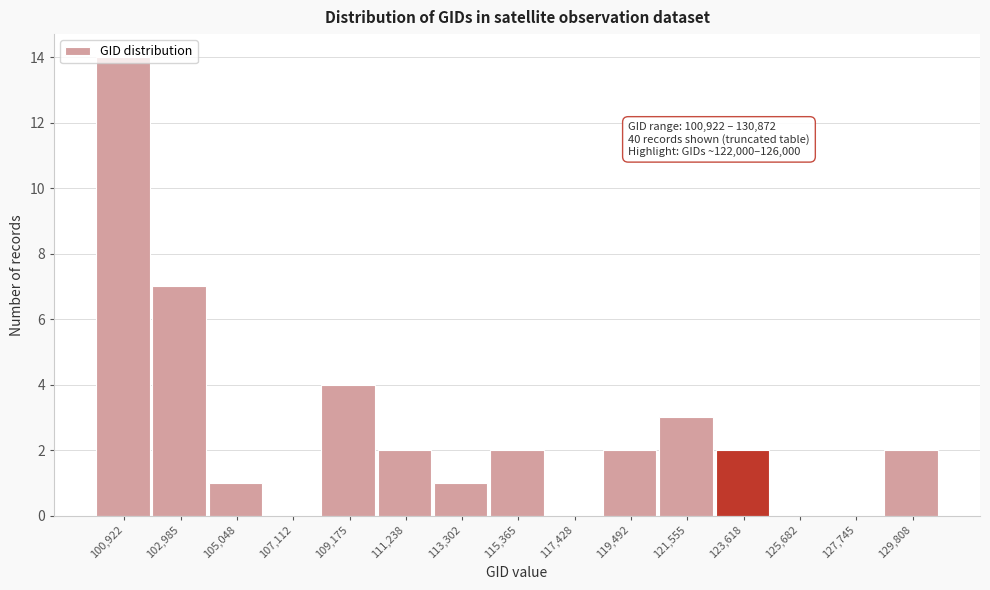

What is the change in value from 100,922 to 115,365?

-12